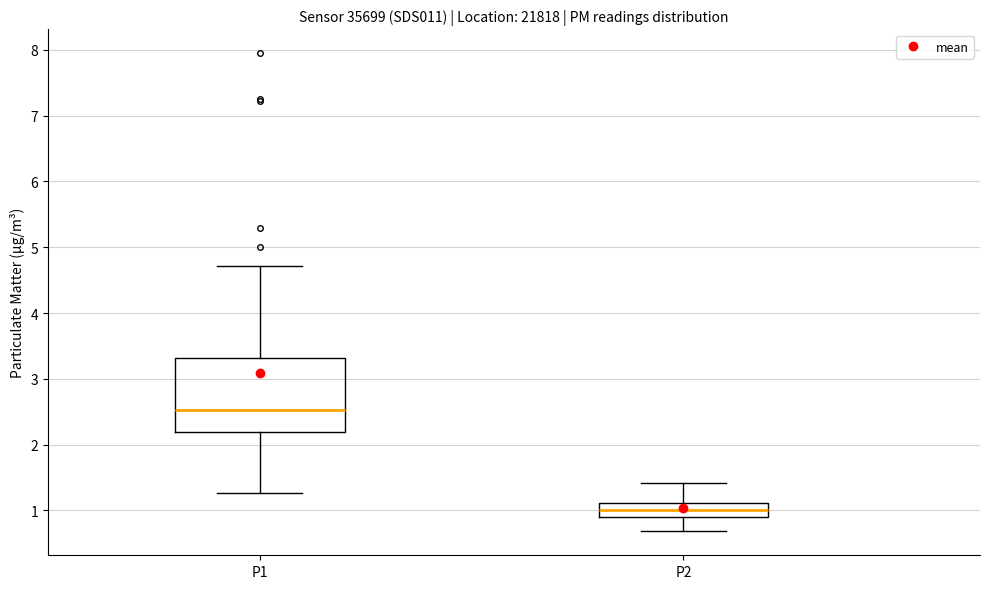

Which box's median line is the lowest?

P2